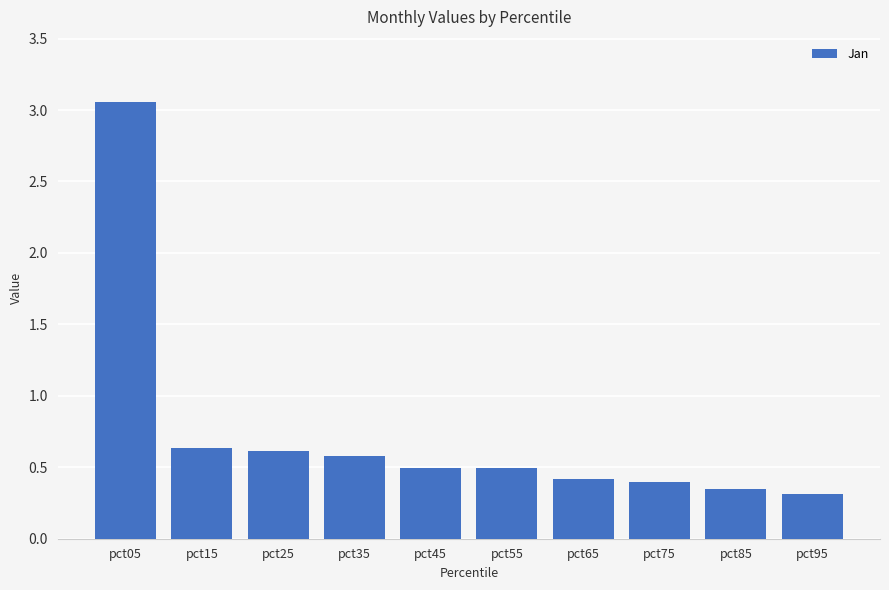

What is the sum of the values at pct15 and pct25?

1.2